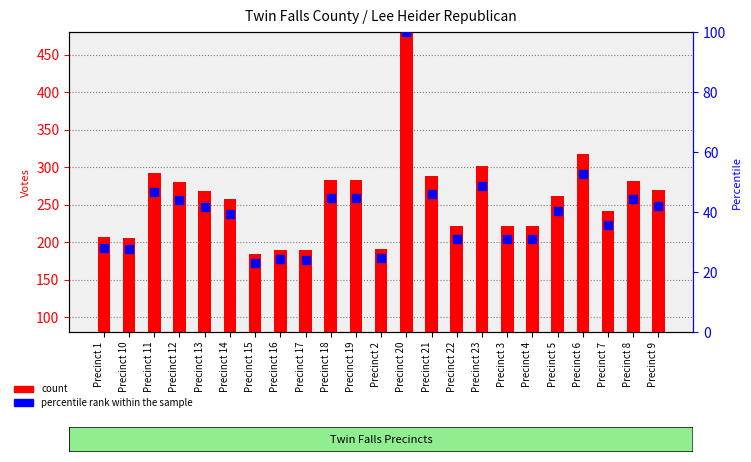

What position from the right is Precinct 8?

2